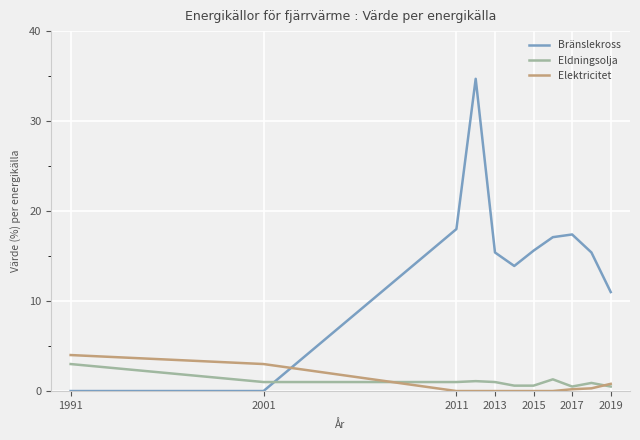

How many lines are shown in the chart?

3